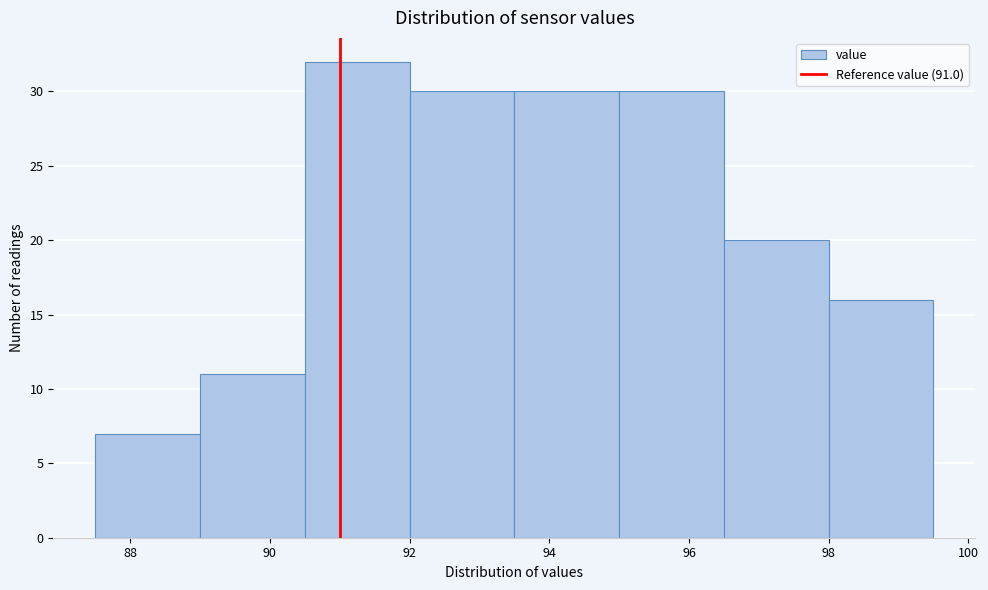

Reading left to right, transcribe this chart: for each bar, give the range it covers on the x-axis and its height. Neither the bar edges nor the heights are printed on the chart, so give them approximately, as read against the axes.

87.5 to 89.0: 7
89.0 to 90.5: 11
90.5 to 92.0: 32
92.0 to 93.5: 30
93.5 to 95.0: 30
95.0 to 96.5: 30
96.5 to 98.0: 20
98.0 to 99.5: 16